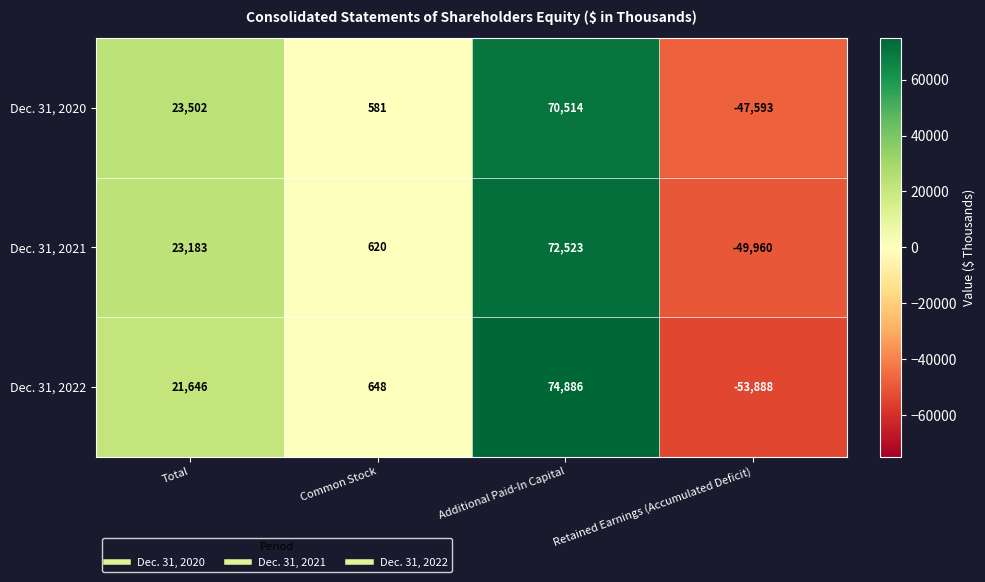

What is the difference between the Dec. 31, 2022 values at Retained Earnings (Accumulated Deficit) and Total?

75534